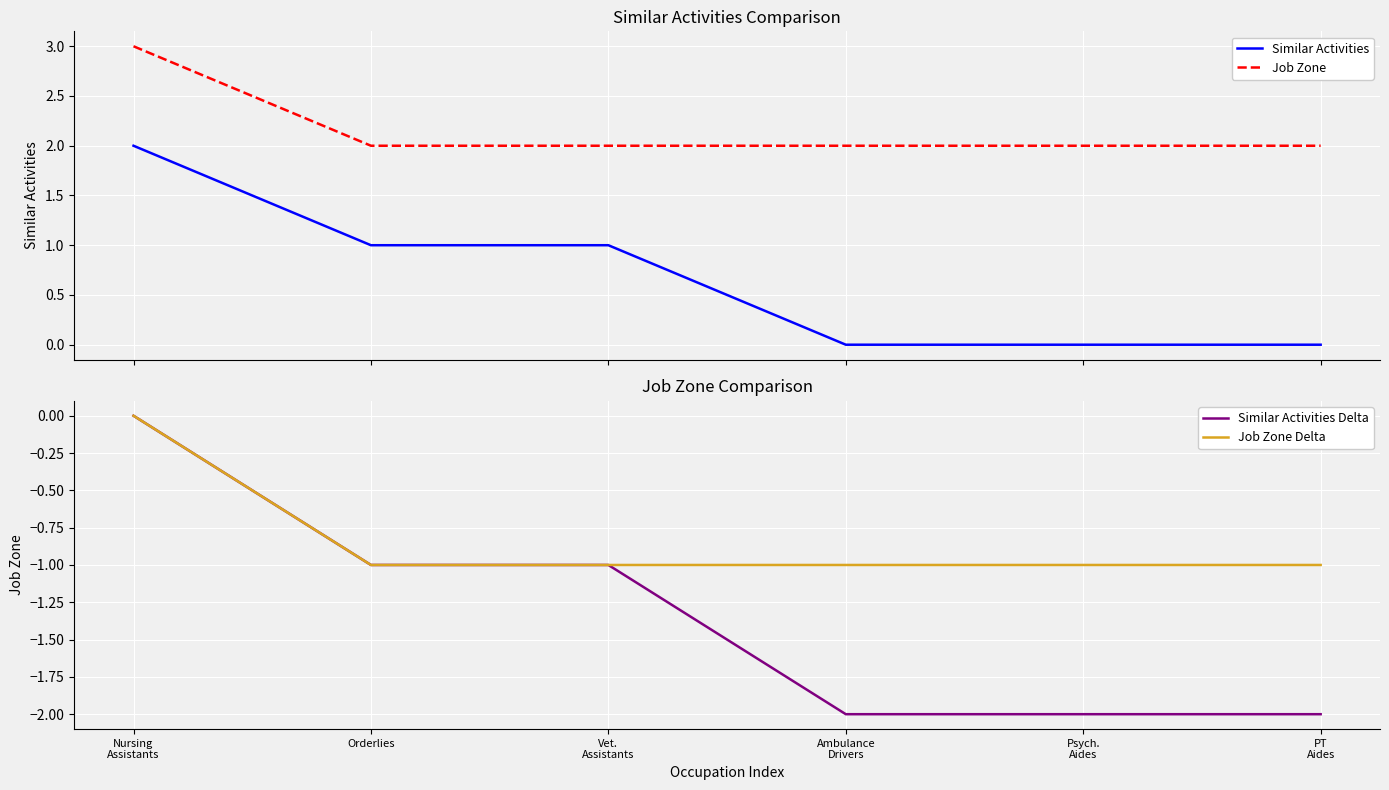

What is the difference between the second highest and second lowest values in the Similar Activities Delta series?

1